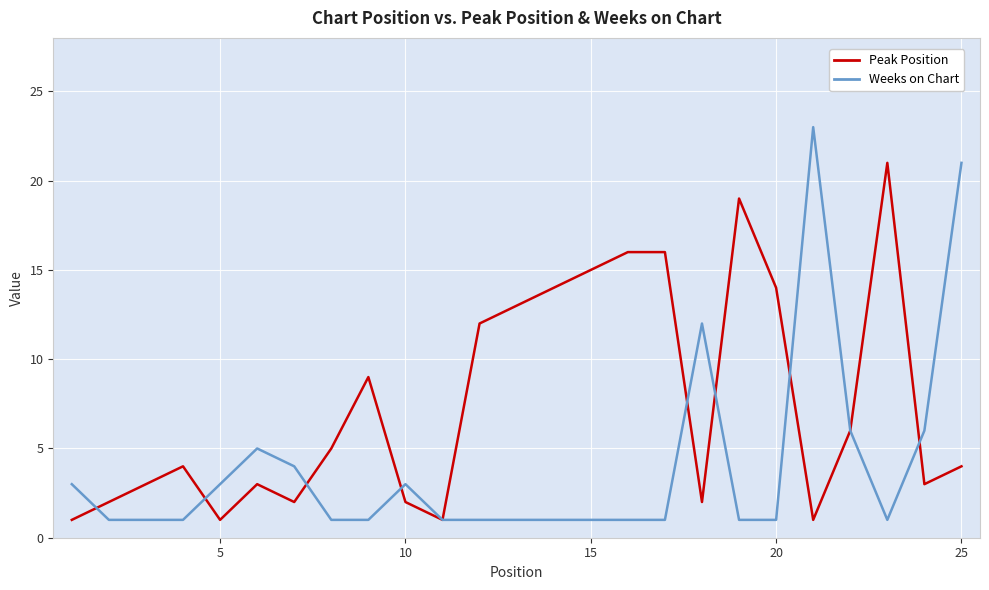

What is the maximum value shown in the chart?

23